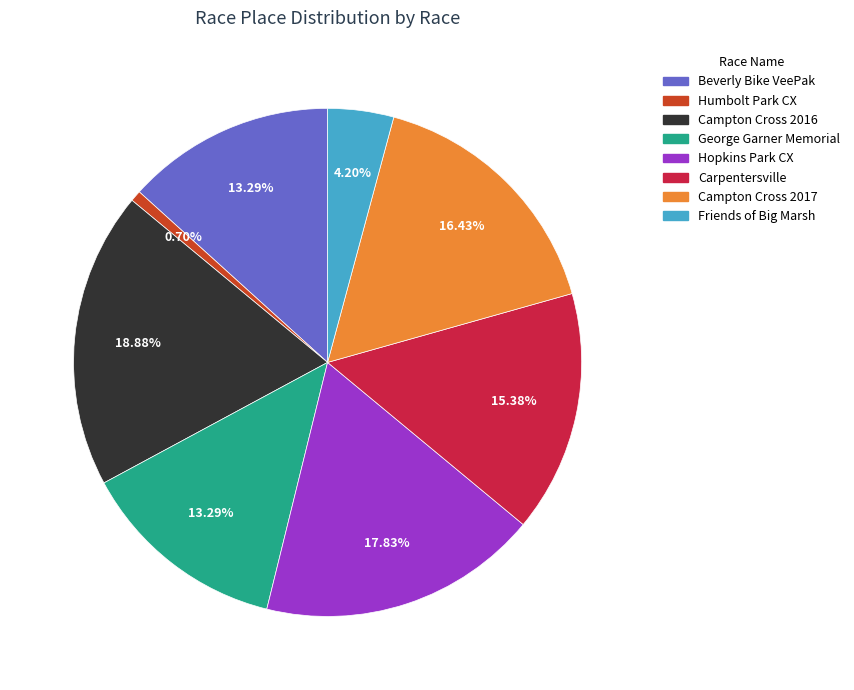

What is the total percentage of Friends of Big Marsh and Hopkins Park CX?

22.0%